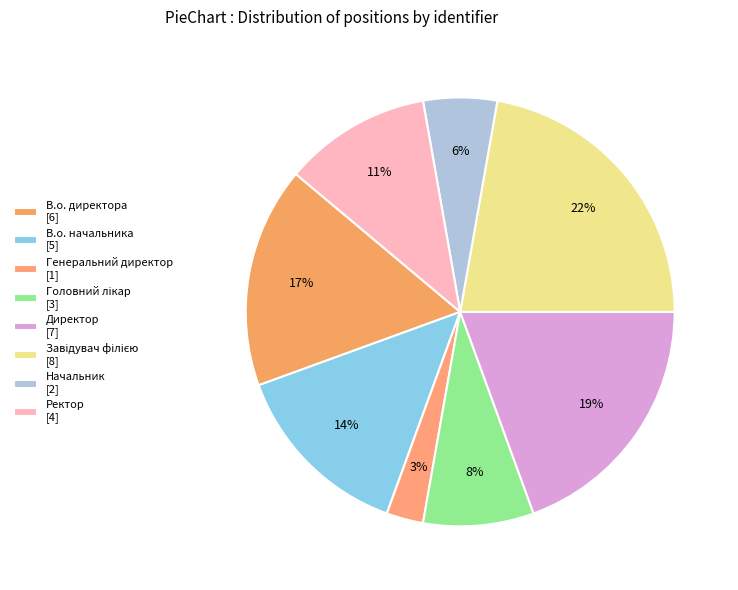

What portion of the pie excludes Генеральний директор?

97.2%